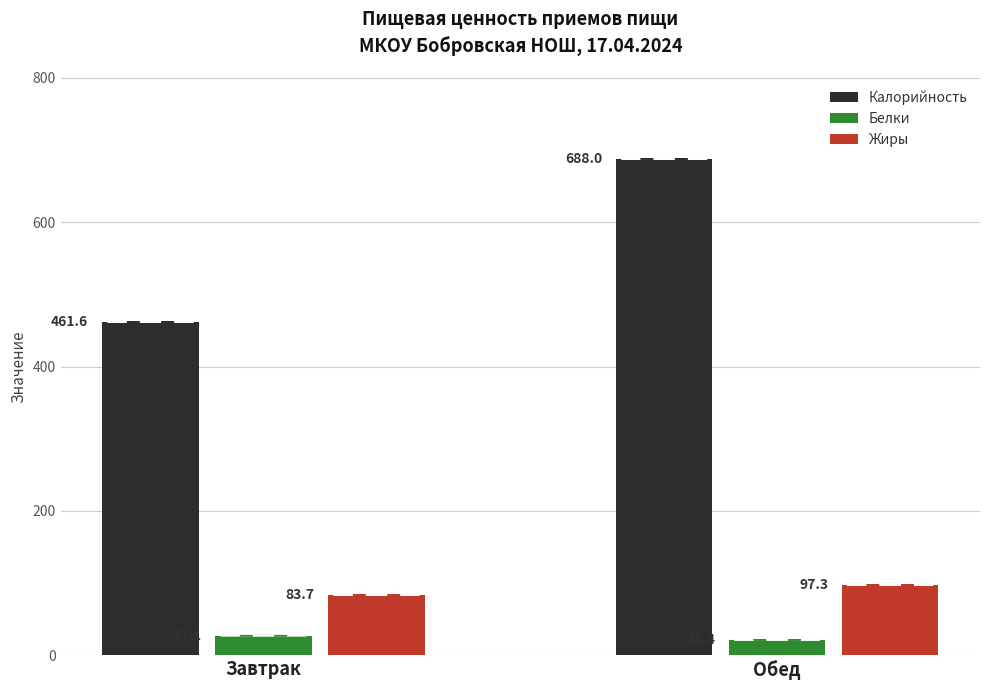

What is the average value of the Калорийность series?

574.8